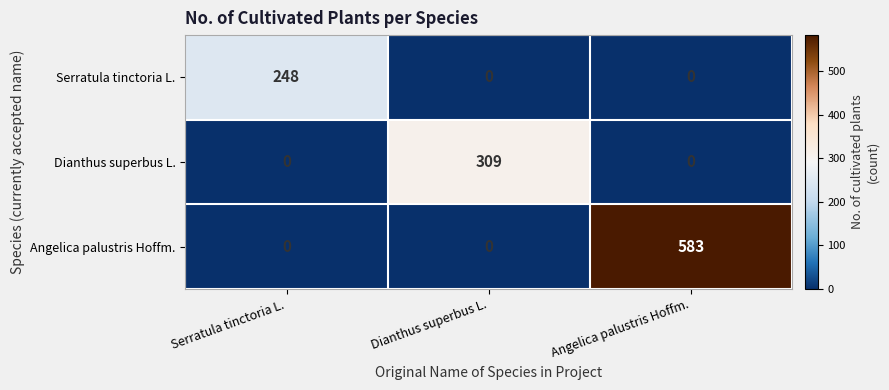

How many Dianthus superbus L. values are between 0 and 309?

3